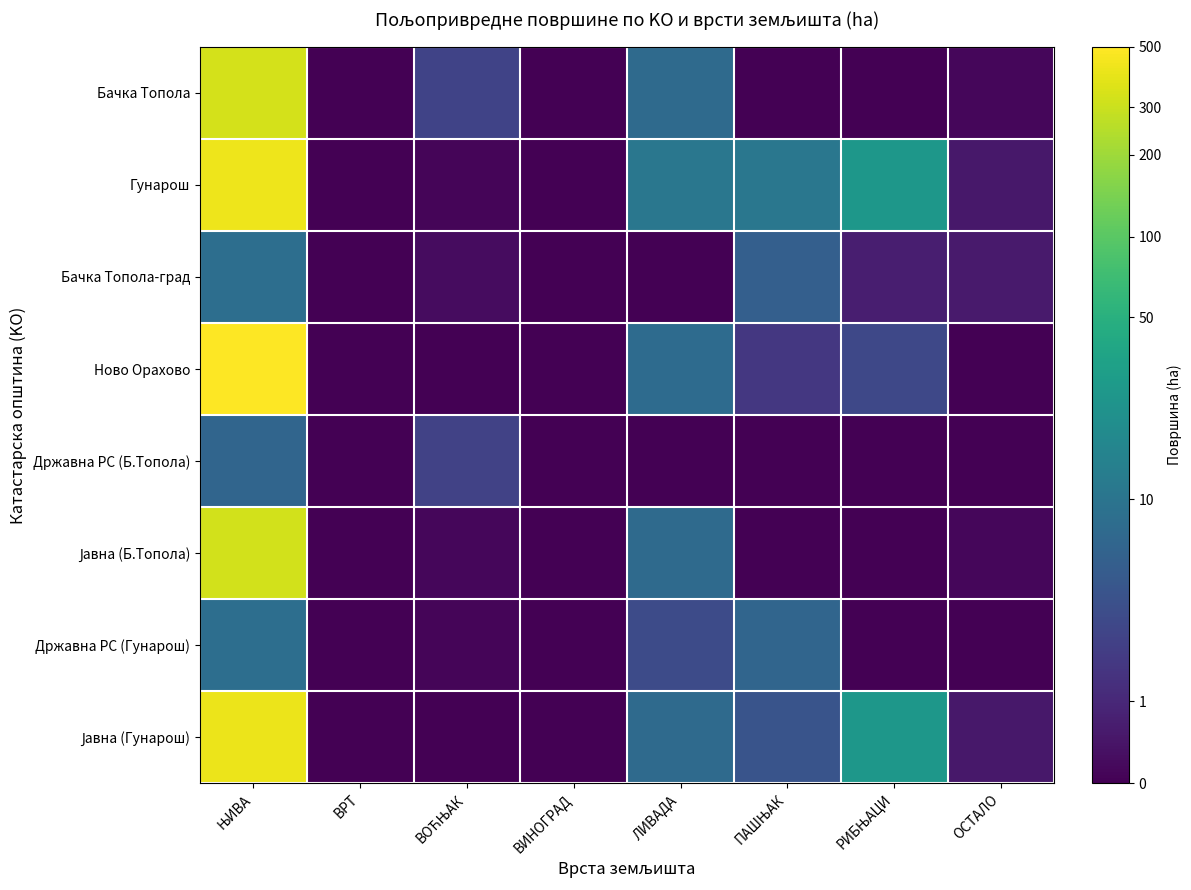

What is the greatest value displayed?

6.2